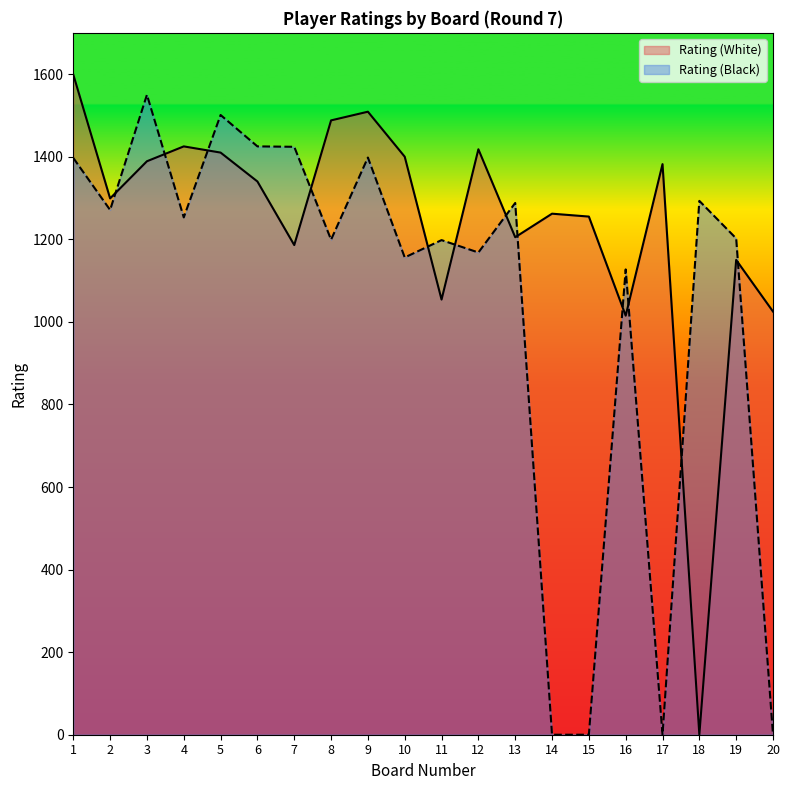

List the series in order of their peak value, lowest first.

Rating (Black), Rating (White)